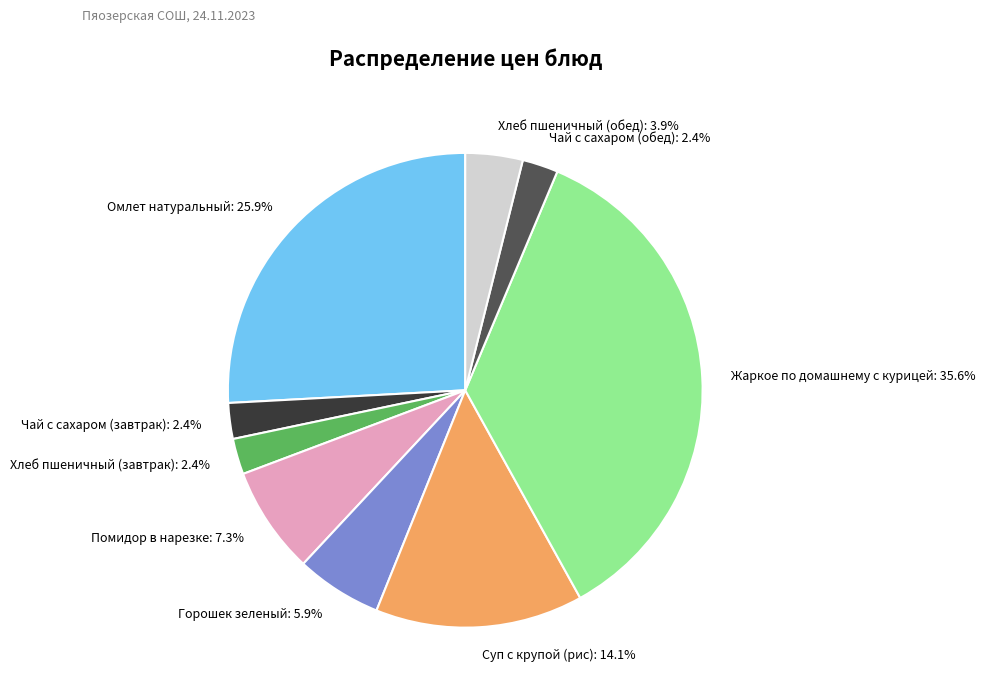

Is it true that Чай с сахаром (обед) is 16% of the pie?

False